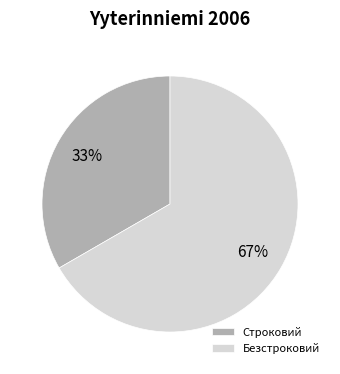

Approximately how many times larger is the value at Безстроковий compared to Строковий?

2.0